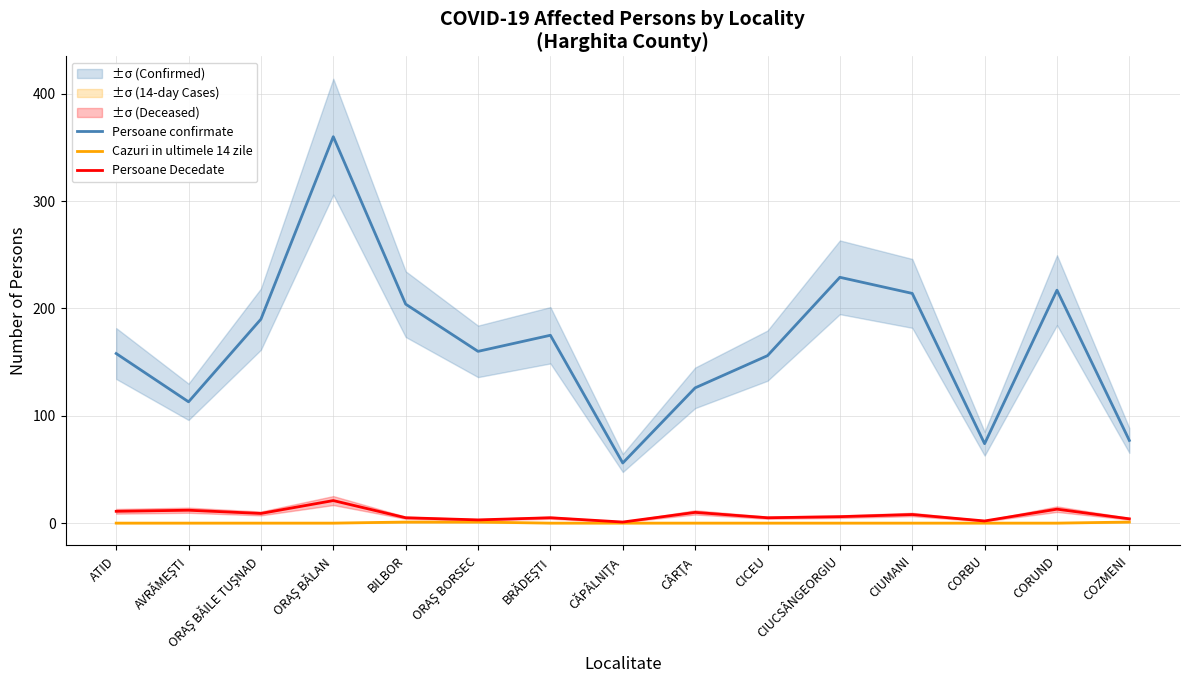

The value of Cazuri in ultimele 14 zile at ORAŞ BORSEC is 2. True or false?

False